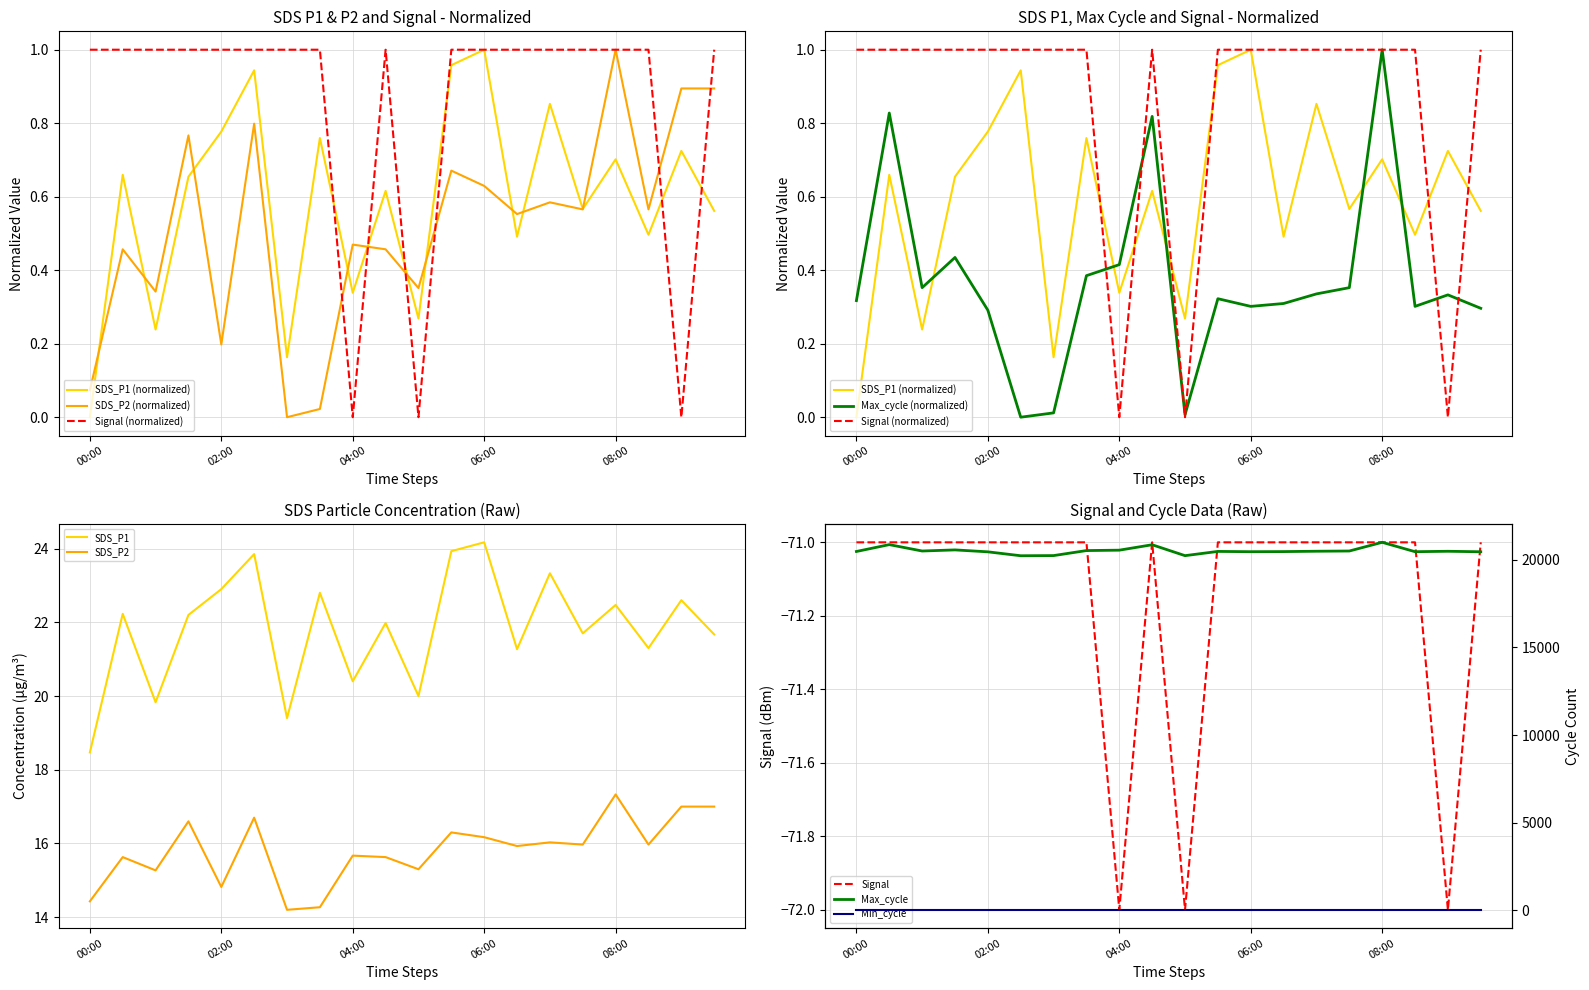

Which series has the largest total across all categories?

SDS_P1